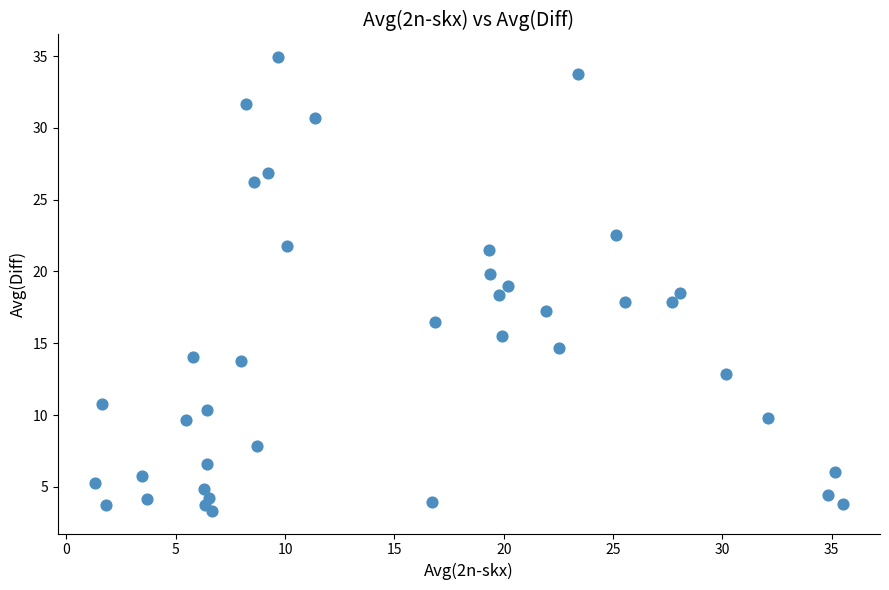

What is the range of Y values (max minus min)?

31.6